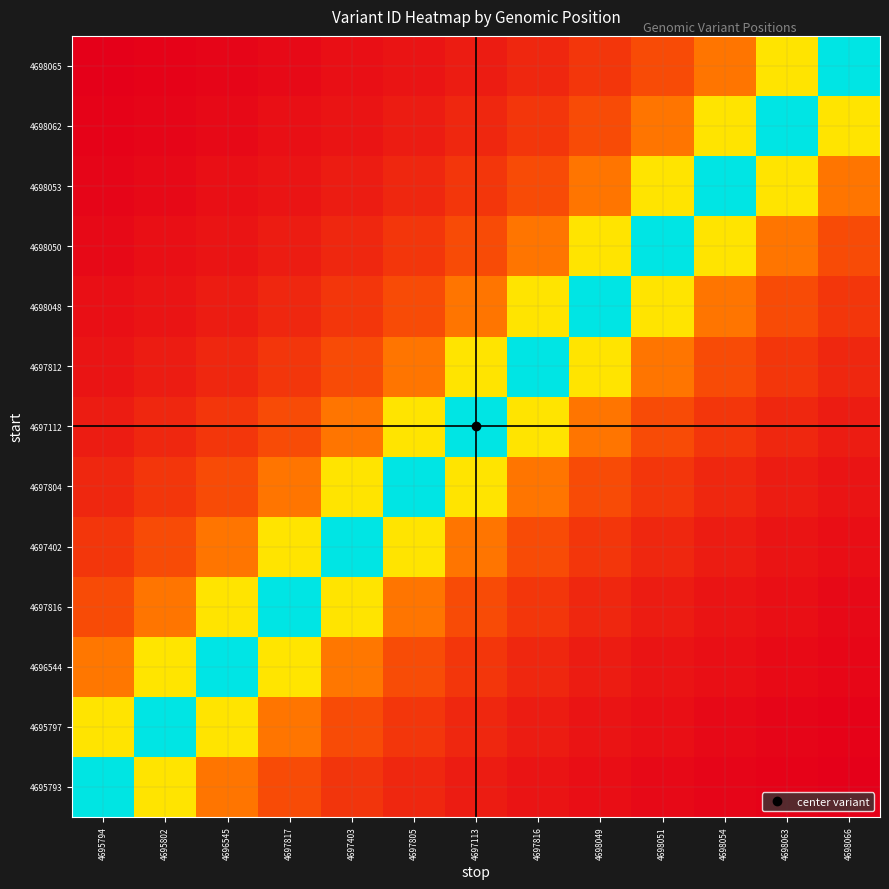

What is the maximum value shown in the chart?

46014364.0